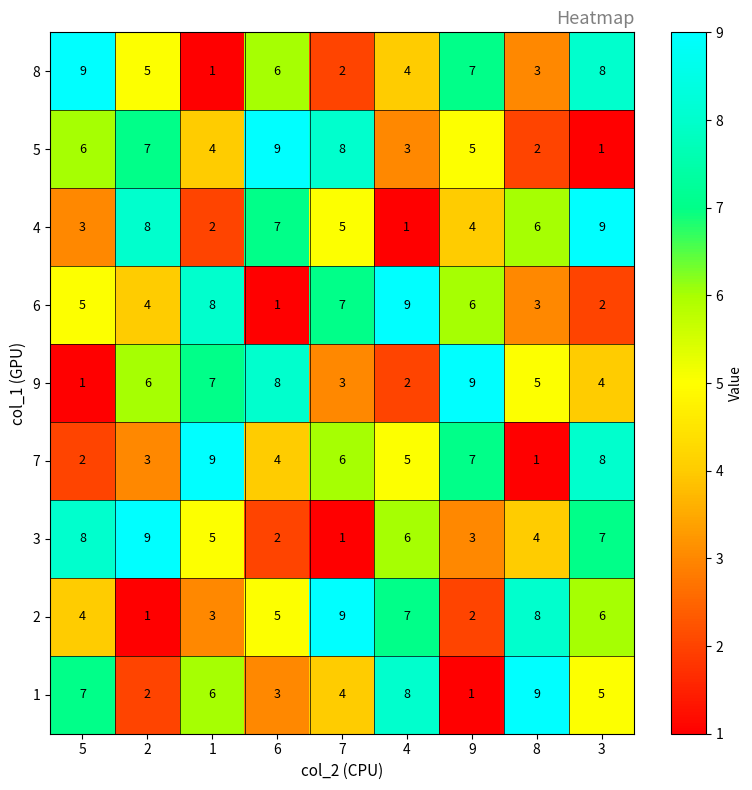

At which category is the sum across all series the highest?

3